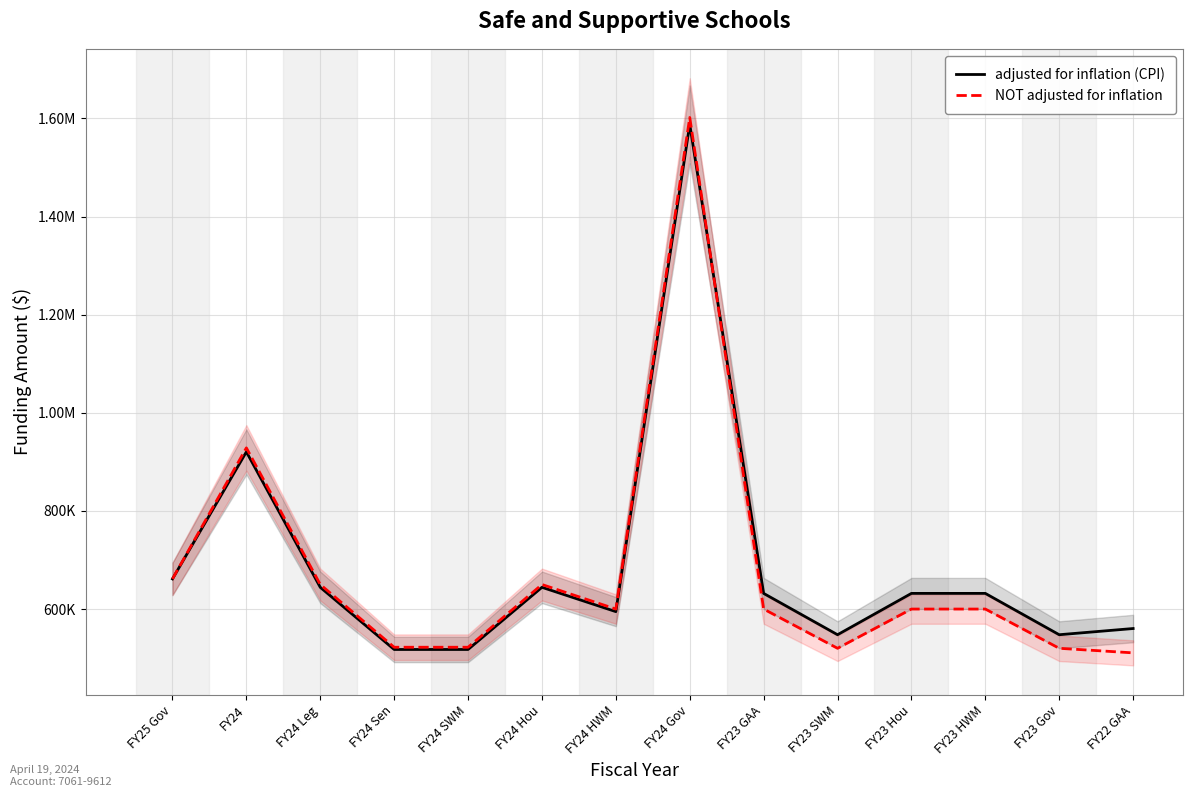

What position from the right is FY23 SWM?

5